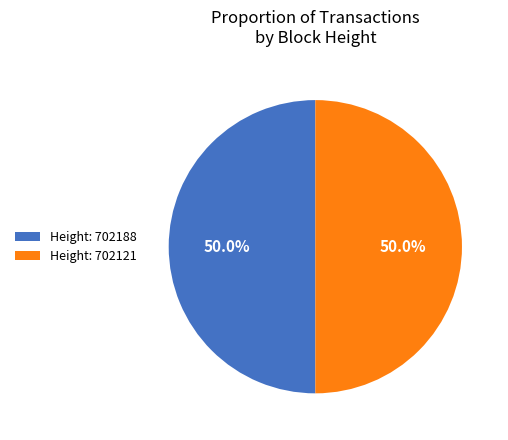

What portion of the pie excludes Height: 702121?

50.0%